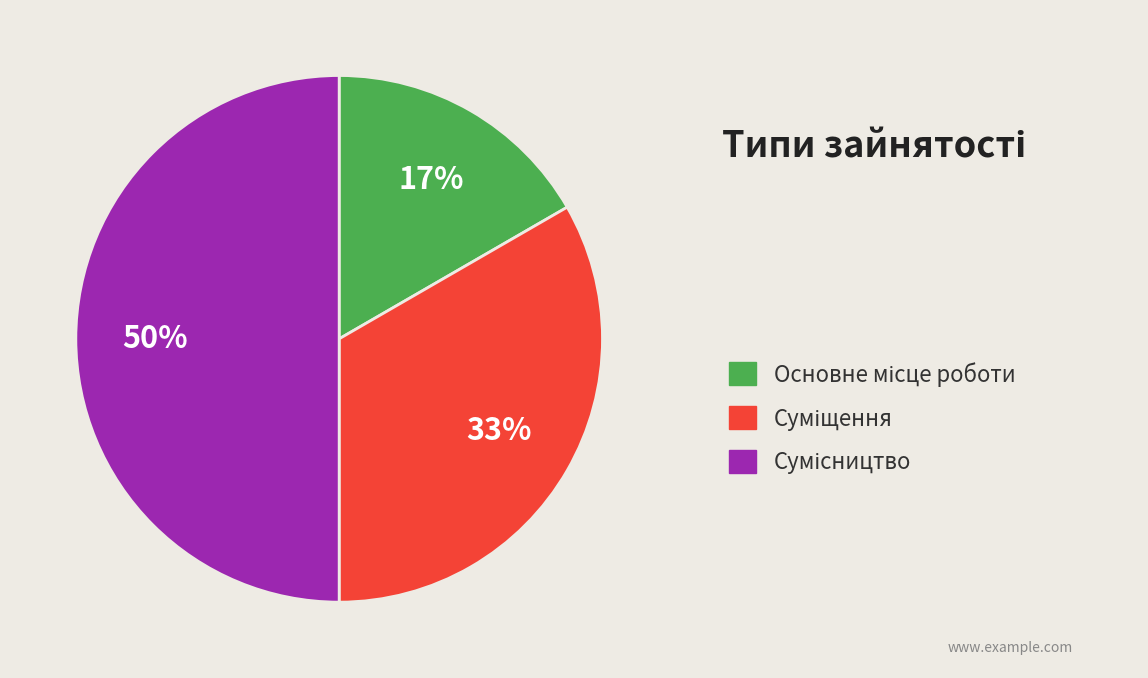

To the nearest percent, what is the difference between the largest and smallest slice percentages?

33%